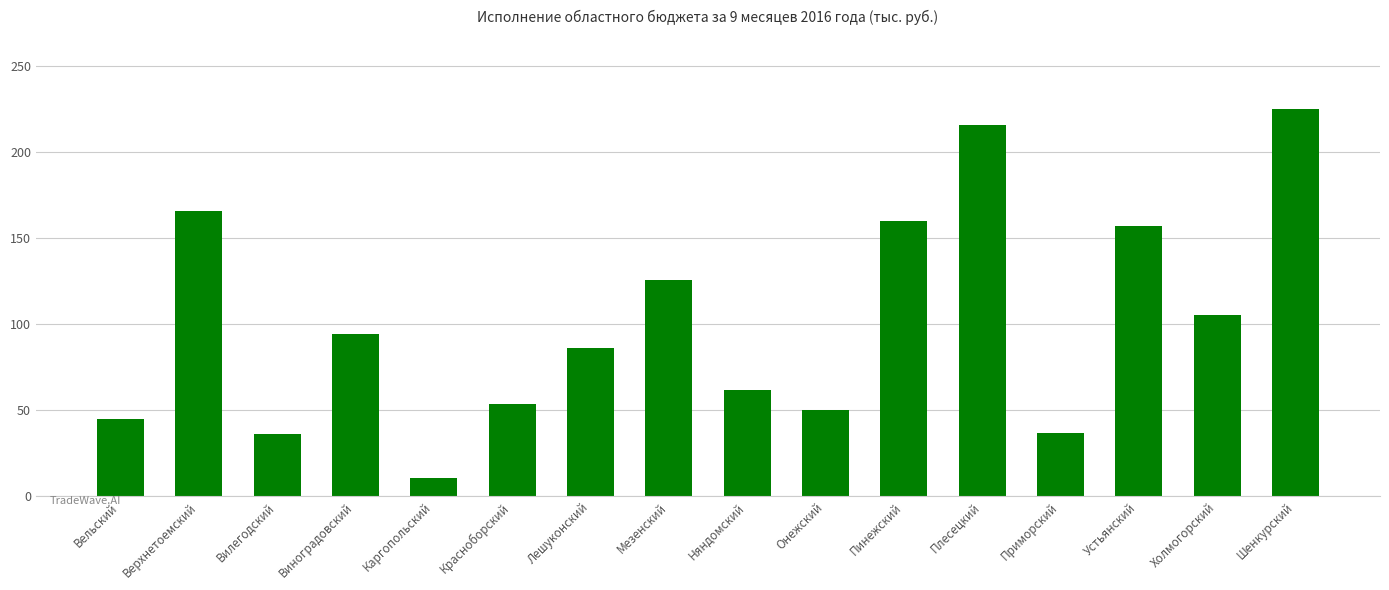

Is it true that the value at Холмогорский is 167.7?

False